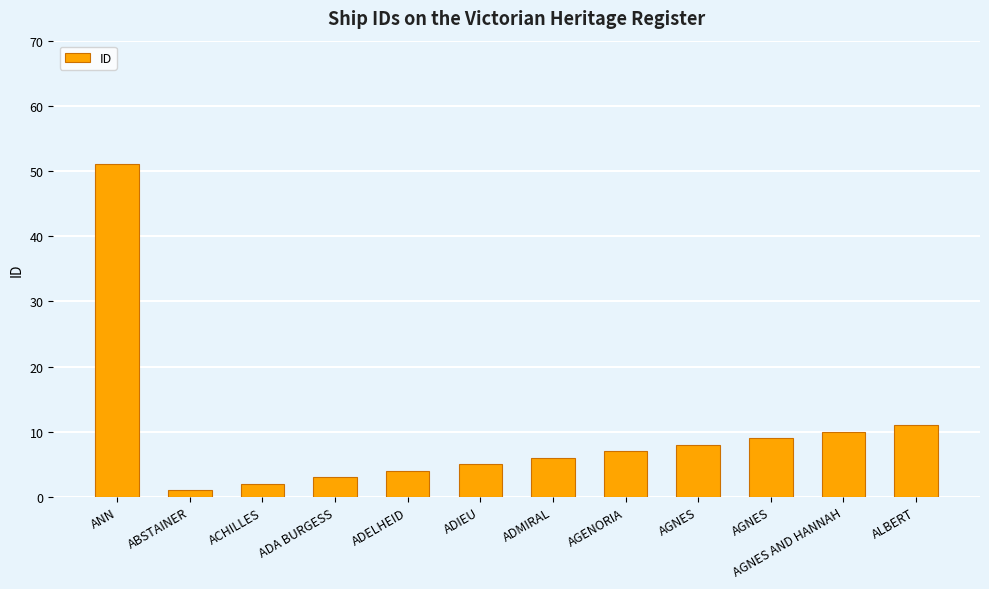

How many categories are shown in the chart?

12